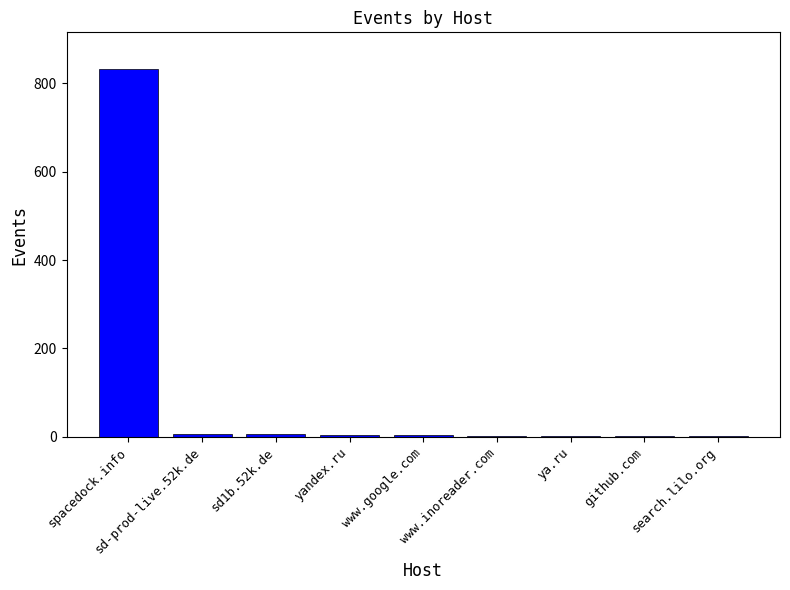

What is the greatest value displayed?

832